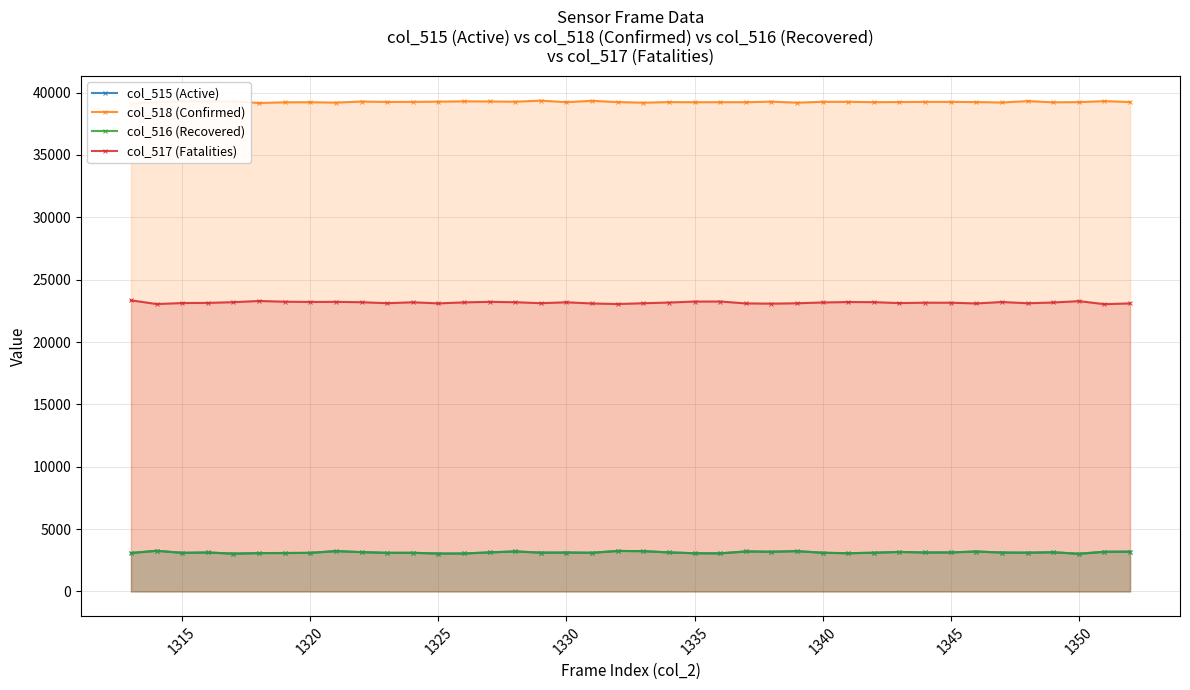

How many values in the col_517 (Fatalities) series exceed 23169?

19